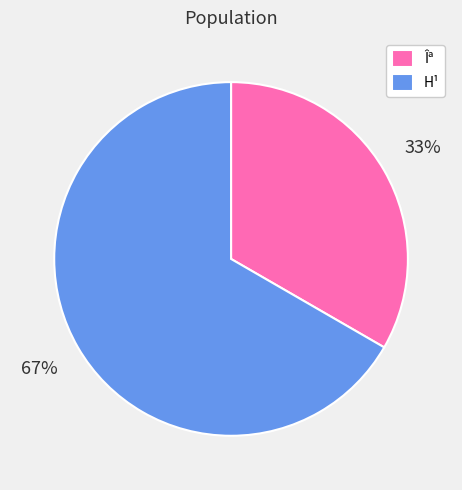

Which has a higher value, Îª or H¹?

H¹